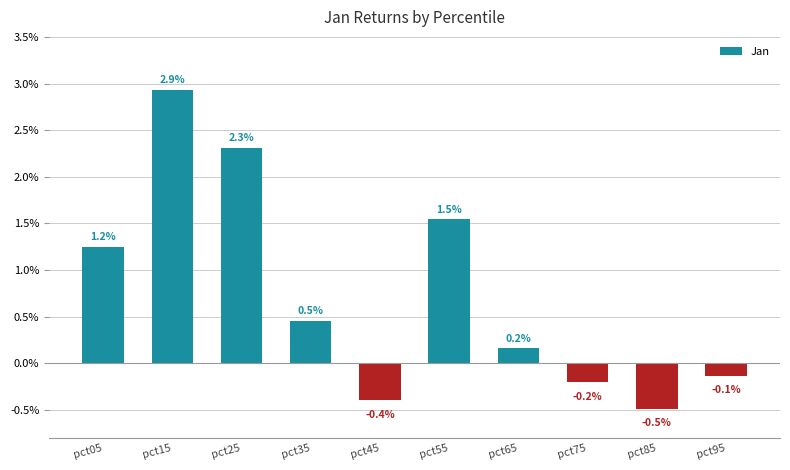

Where does the data first go above 0?

pct05